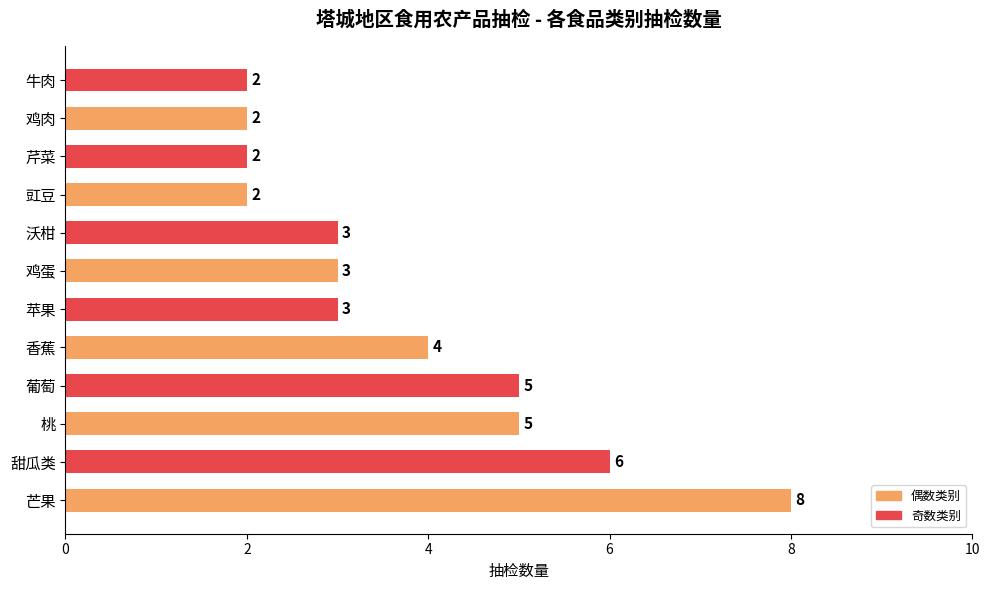

Reading top to bottom, list all the values displayed in this chart.

牛肉=2	鸡肉=2	芹菜=2	豇豆=2	沃柑=3	鸡蛋=3	苹果=3	香蕉=4	葡萄=5	桃=5	甜瓜类=6	芒果=8